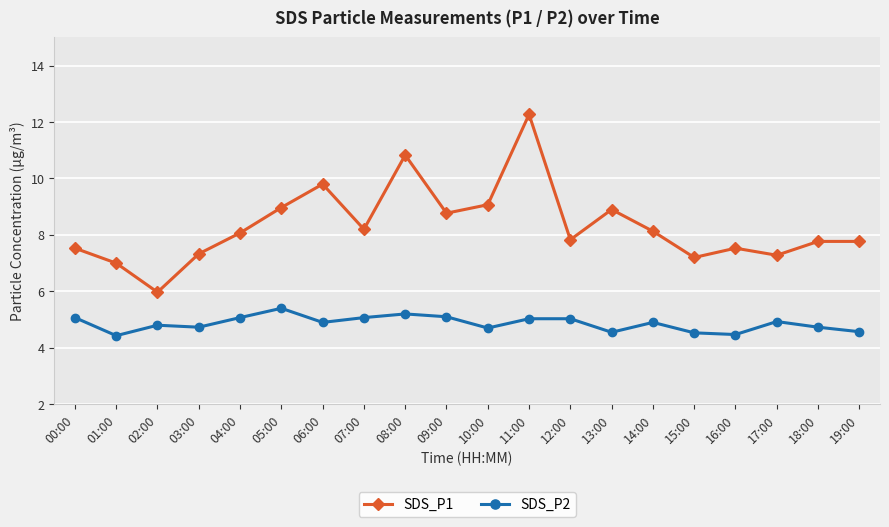

Does the chart display data point markers on the line(s)?

Yes